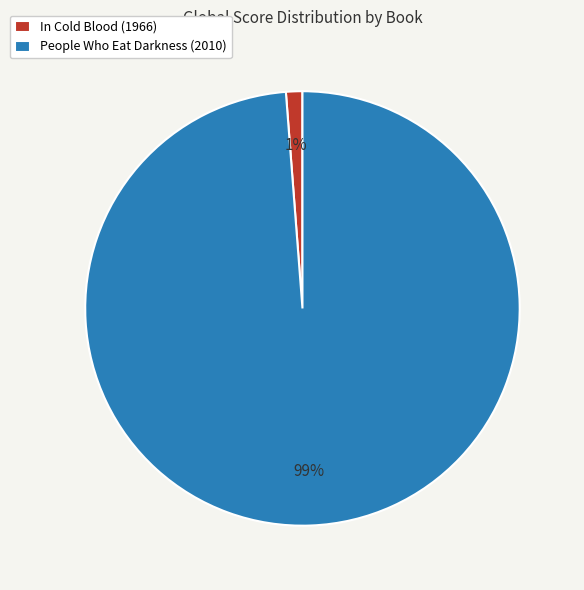

How many slices are in this pie chart?

2